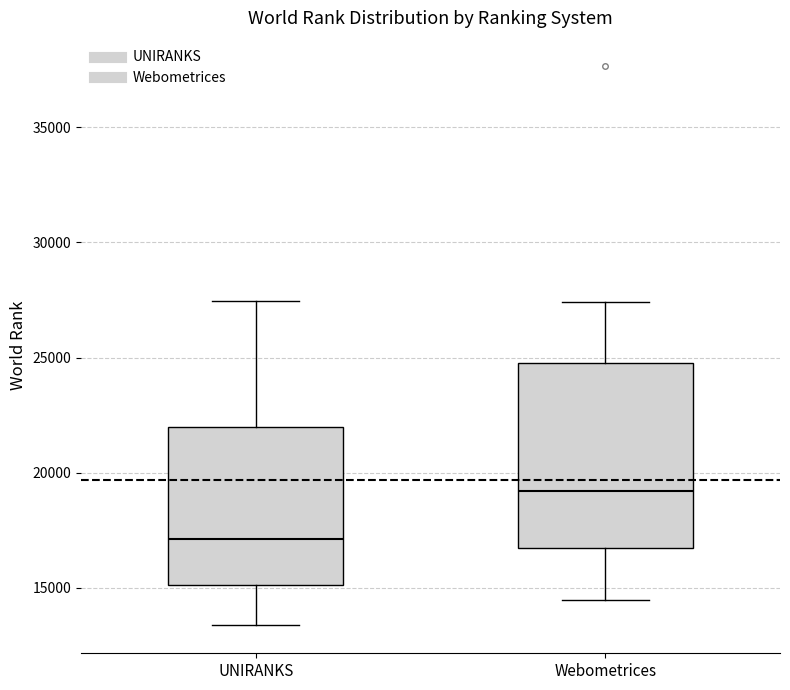

Reading left to right, transcribe this box plot: for each box, give where its median line is, the range the box spans, and where its two whiskers end, as read against the y-axis. The values are not printed on the chart, so give them approximately, as read against the axis.

UNIRANKS: median 17000, box 15000 to 22000, whiskers 13500 to 27500
Webometrices: median 19000, box 16500 to 24500, whiskers 14500 to 27500